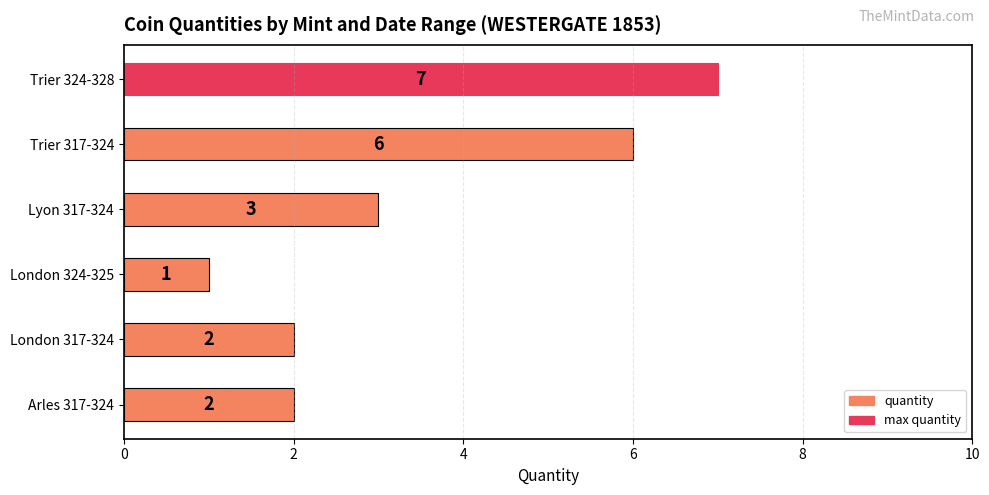

Are the bars grouped side by side (vs. stacked)?

No